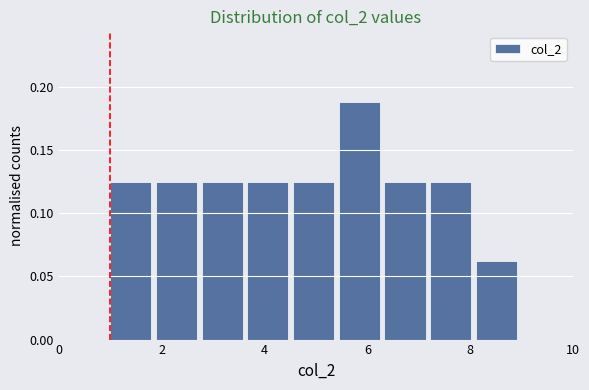

Reading left to right, transcribe this chart: for each bar, give the range it covers on the x-axis and its height. Neither the bar edges nor the heights are printed on the chart, so give them approximately, as read against the axes.

1.0 to 1.8: 0.125
1.8 to 2.8: 0.125
2.8 to 3.6: 0.125
3.6 to 4.6: 0.125
4.6 to 5.4: 0.125
5.4 to 6.4: 0.190
6.4 to 7.2: 0.125
7.2 to 8.2: 0.125
8.2 to 9.0: 0.065